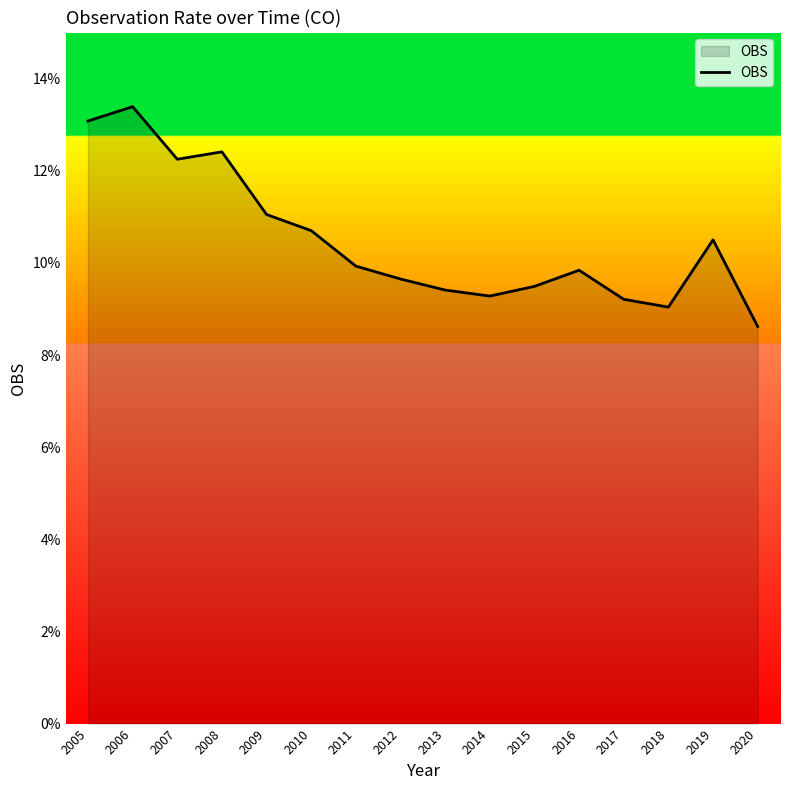

How many lines are shown in the chart?

1